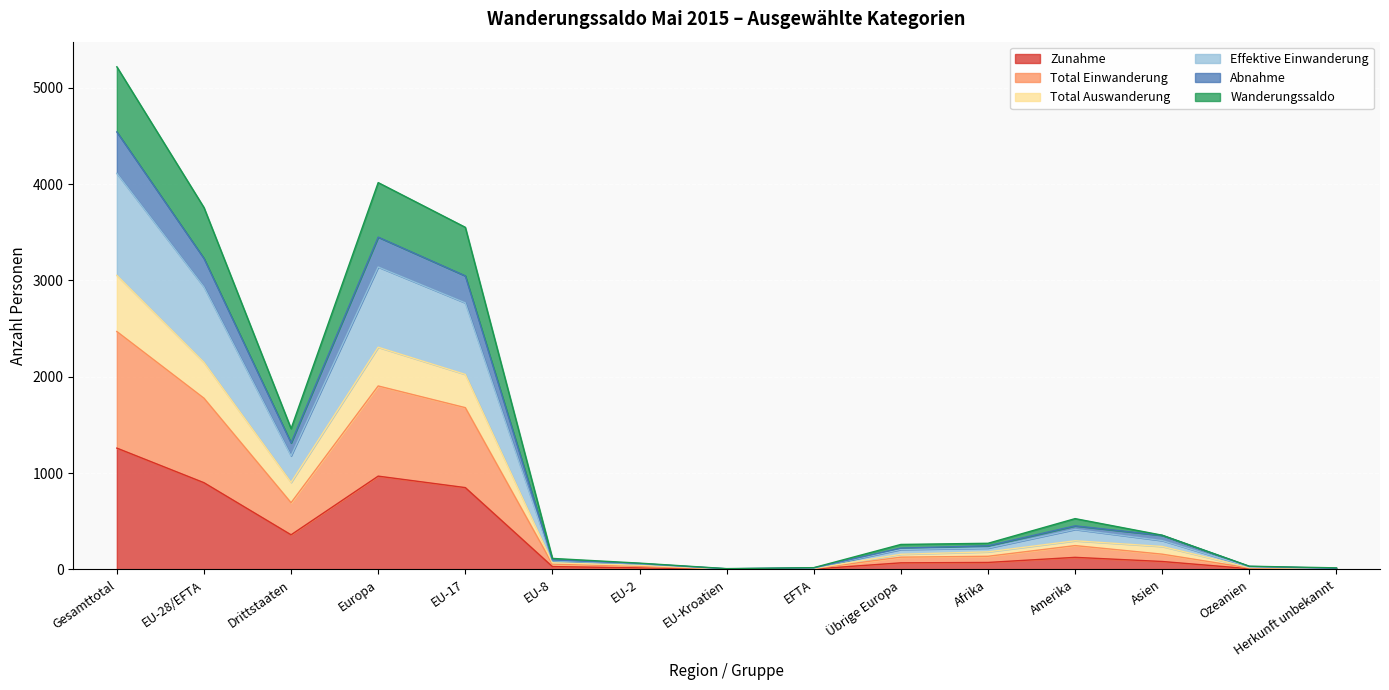

True or false: Total Auswanderung and Abnahme cross at least once.

False